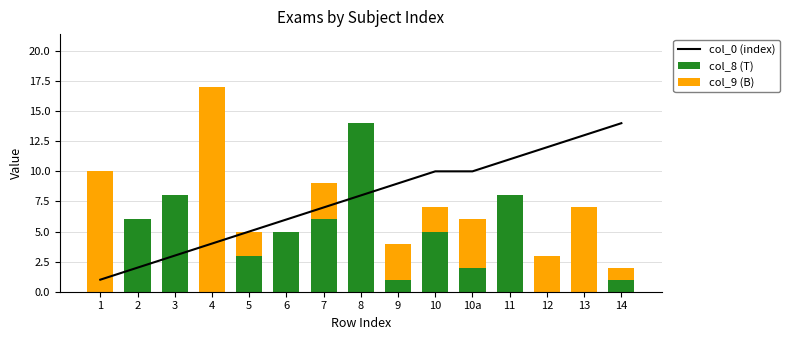

What is the difference between the maximum and second lowest values in the col_8 (T) series?

14